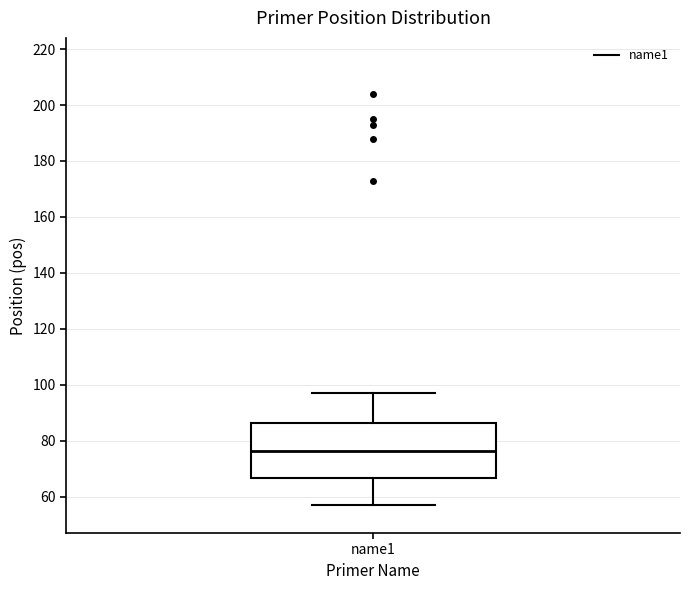

Where is the lower edge of the box for name1 on the y-axis? The values are not printed on the chart, so give them approximately, as read against the axis.

66